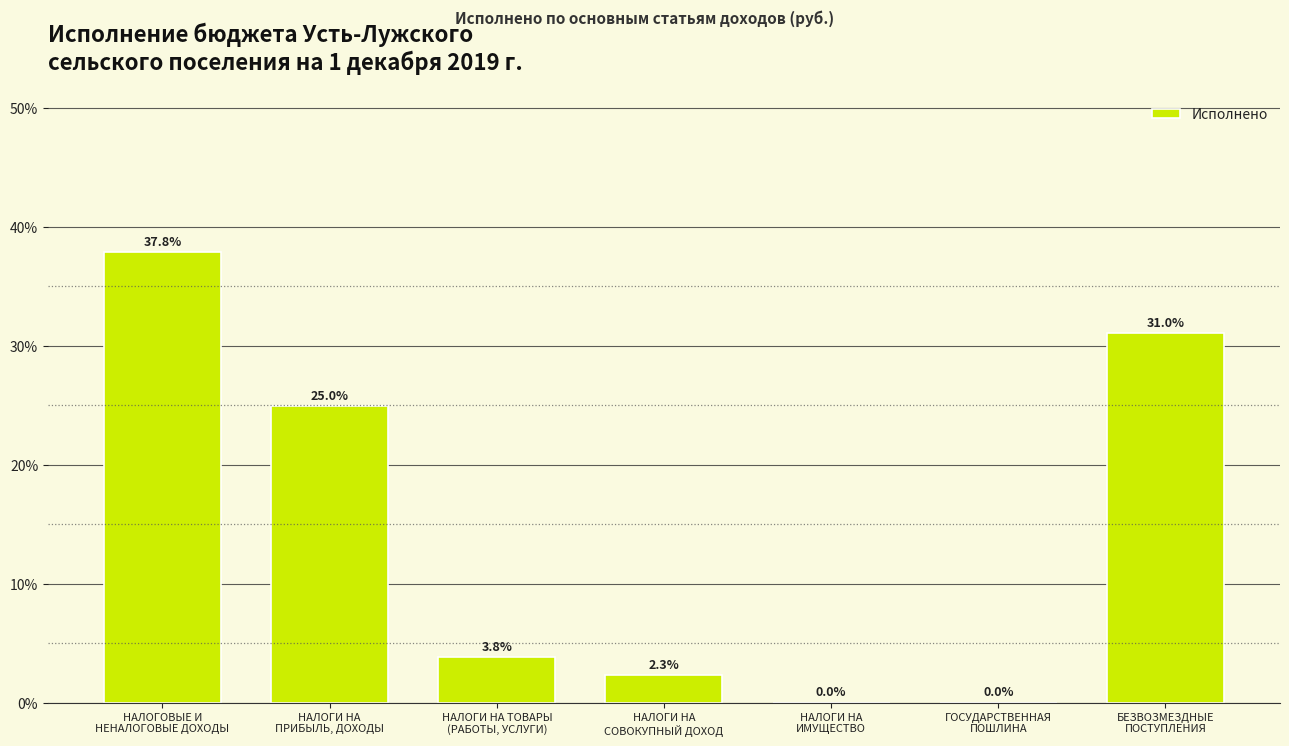

At which label is the value closest to 18?

НАЛОГИ НА
ПРИБЫЛЬ, ДОХОДЫ